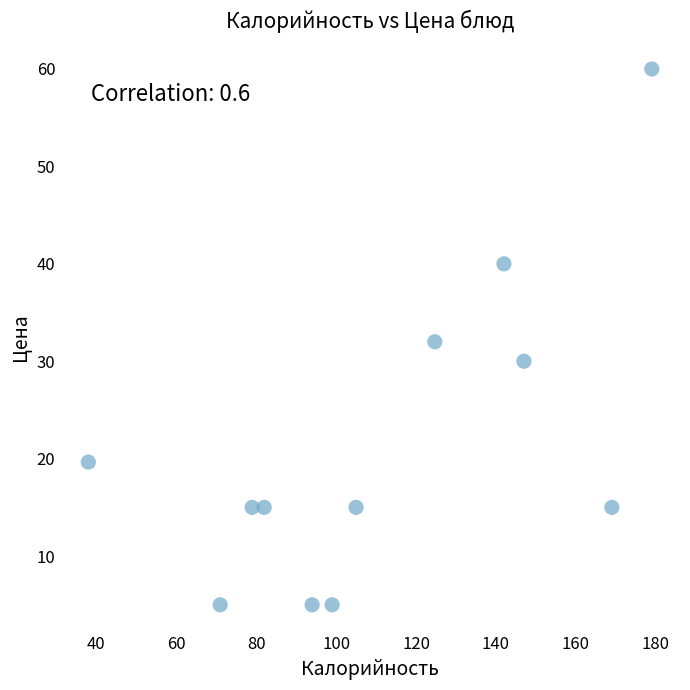

What is the average Y value?

21.4